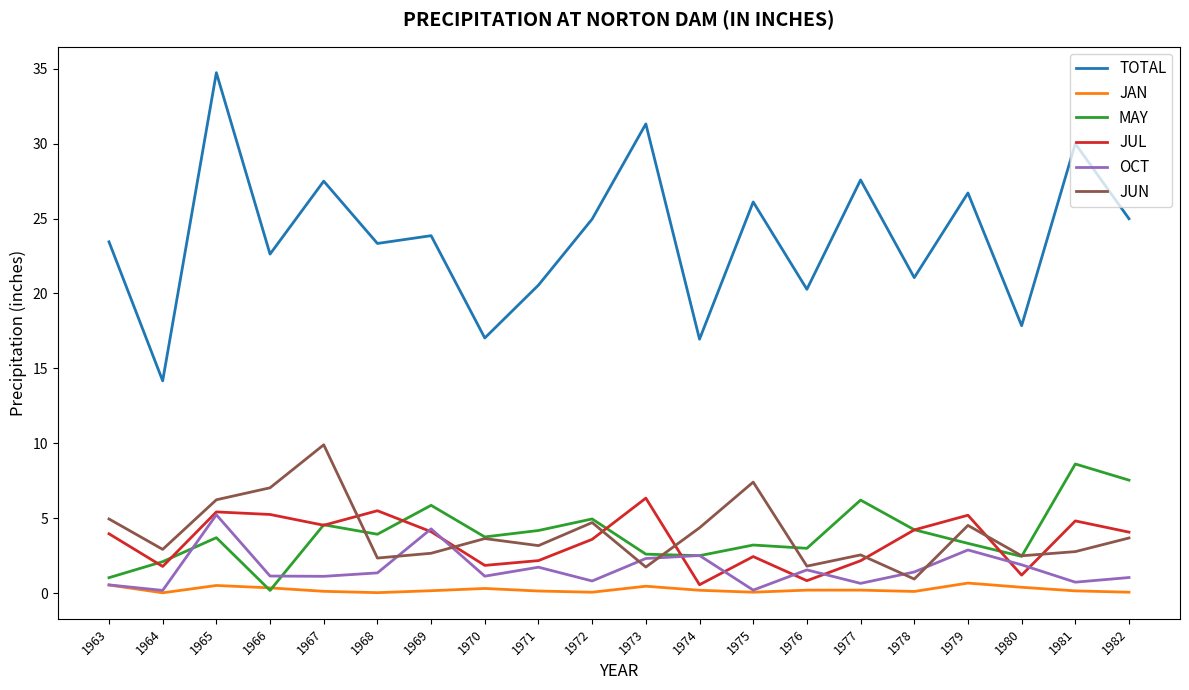

Is it true that TOTAL equals 38.6 at 1982?

False